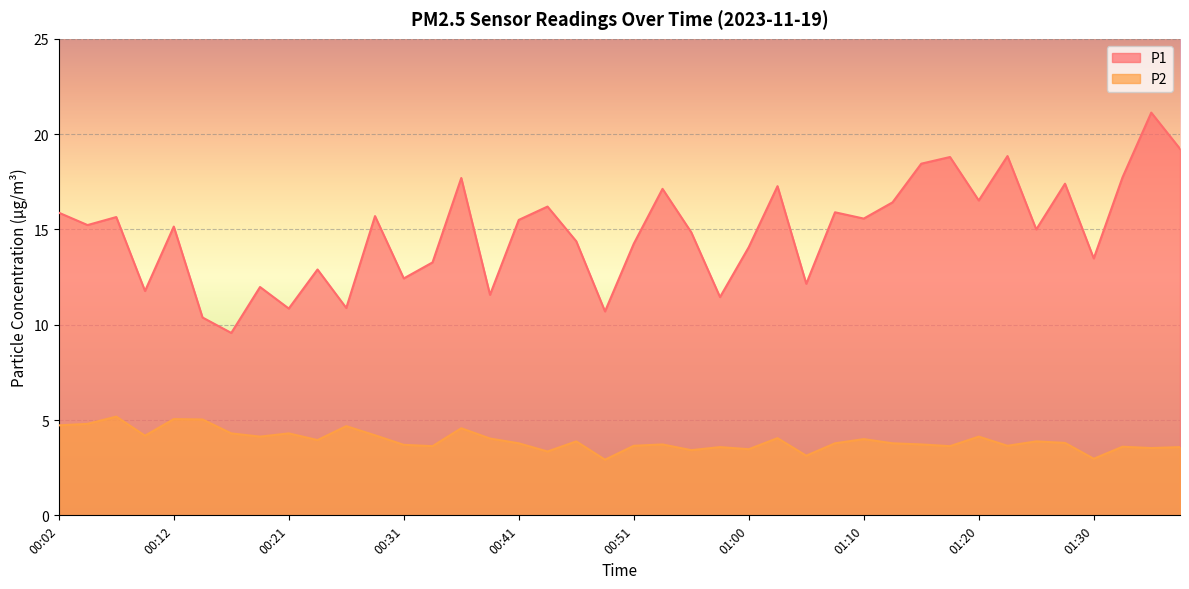

What is the maximum value for P1?

21.1